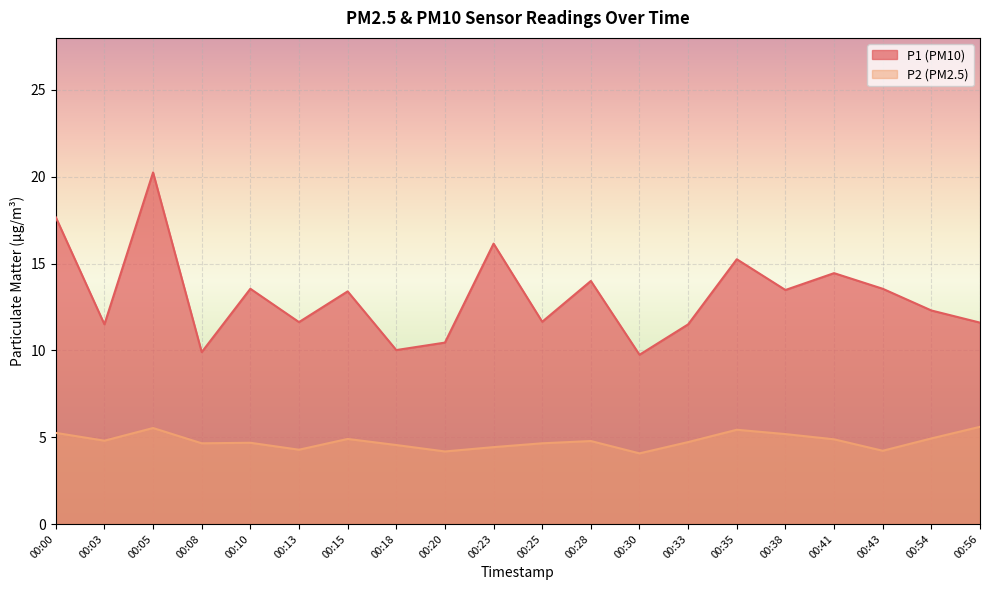

True or false: P2 and P1 intersect in this chart.

False